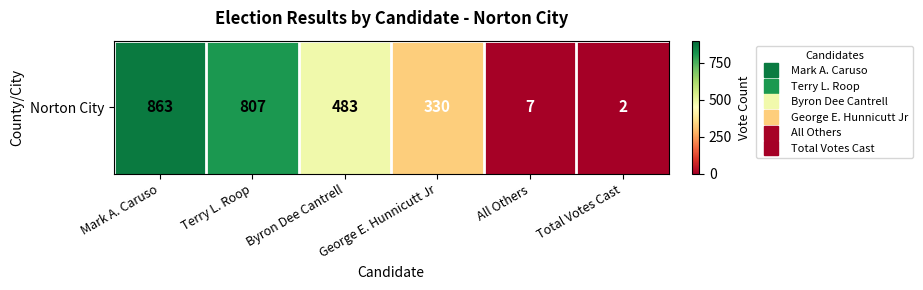

Where is the data nearest to the value 432?

Byron Dee Cantrell